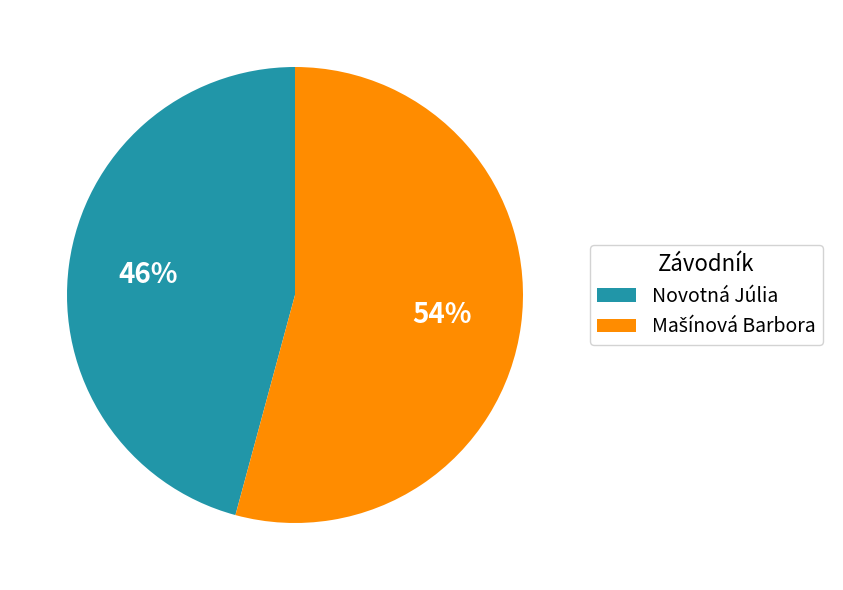

To the nearest percent, what is the difference between the largest and smallest slice percentages?

8%